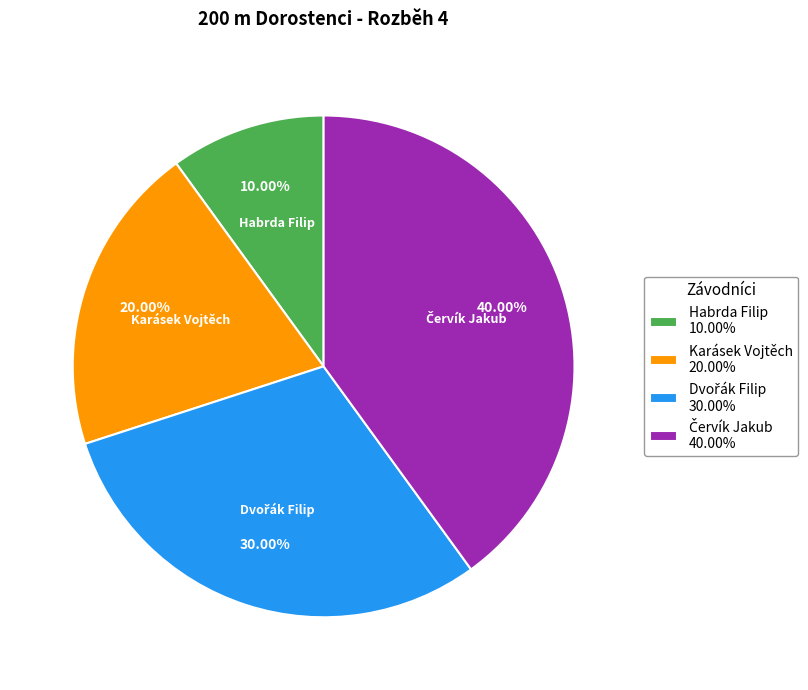

Is there any slice that represents more than half of the pie?

No